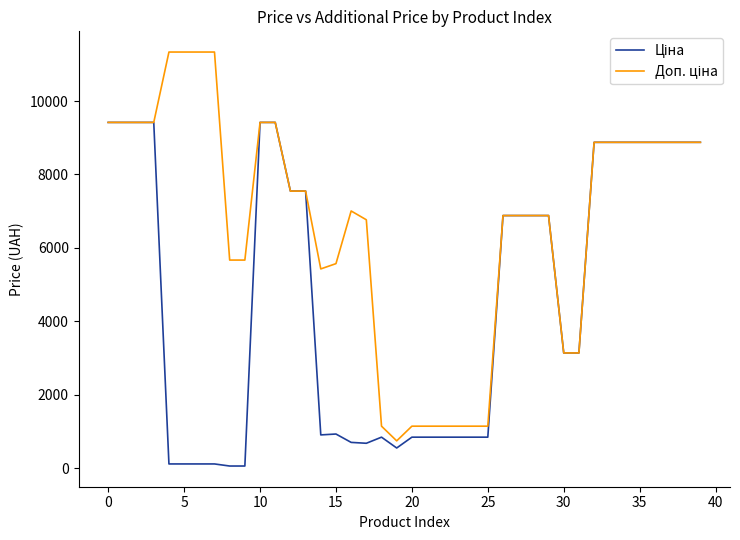

What is the maximum value shown in the chart?

11334.0